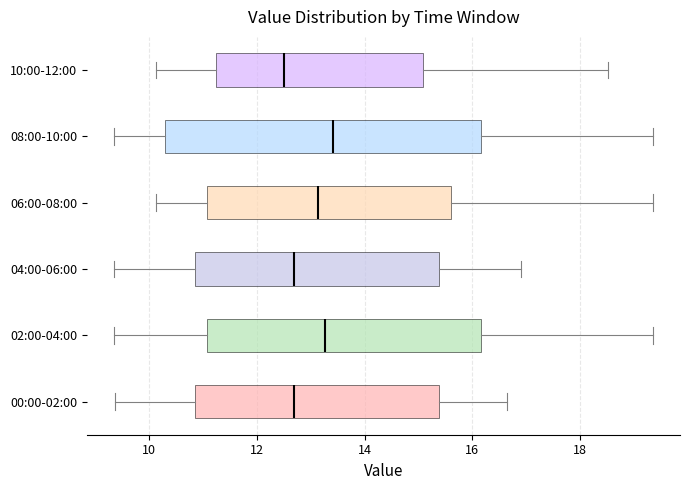

Comparing the boxes themselves (not the whiskers), which one is the widest?

08:00-10:00